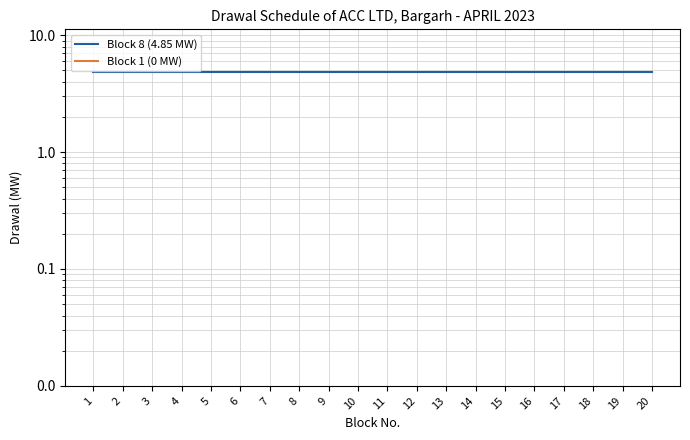

What is the highest value of the Block 8 (4.85 MW) series?

4.8